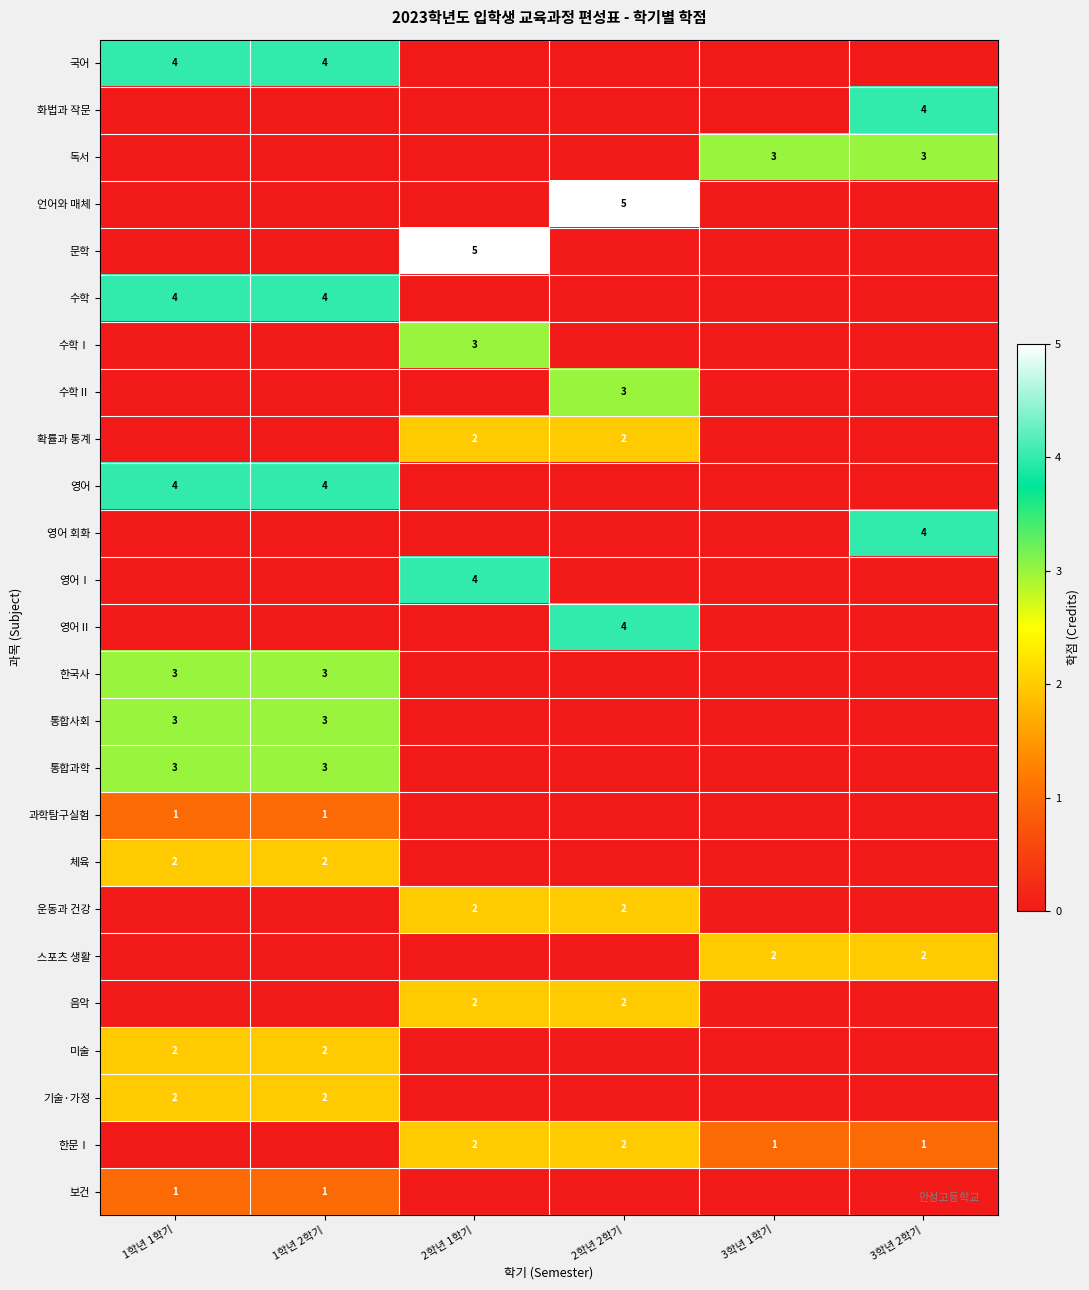

The 확률과 통계 series shows 2 at 2학년 2학기. True or false?

True